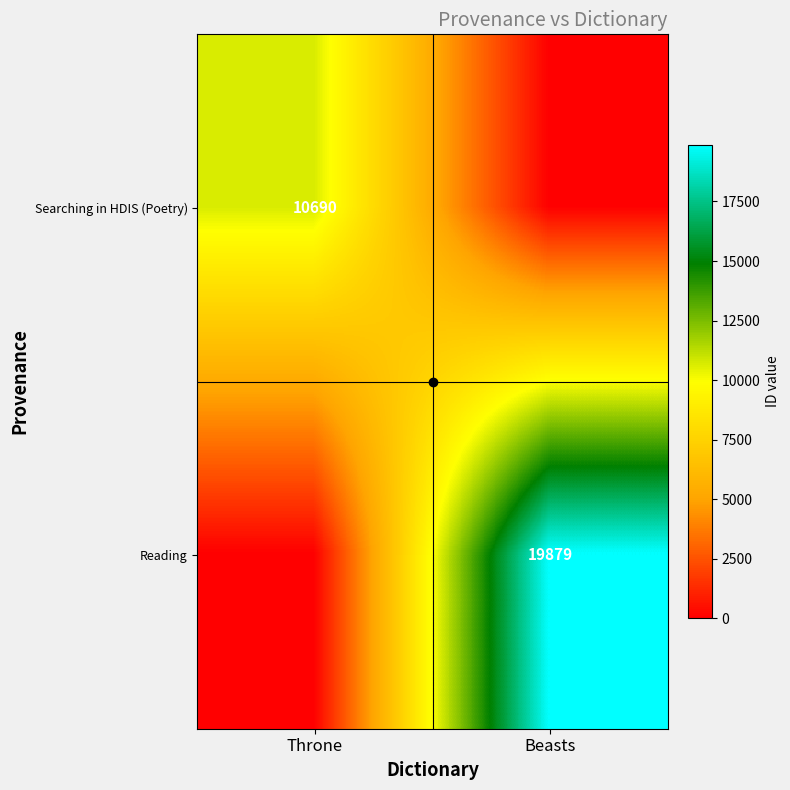

Which category has the highest value in the Reading series?

Beasts